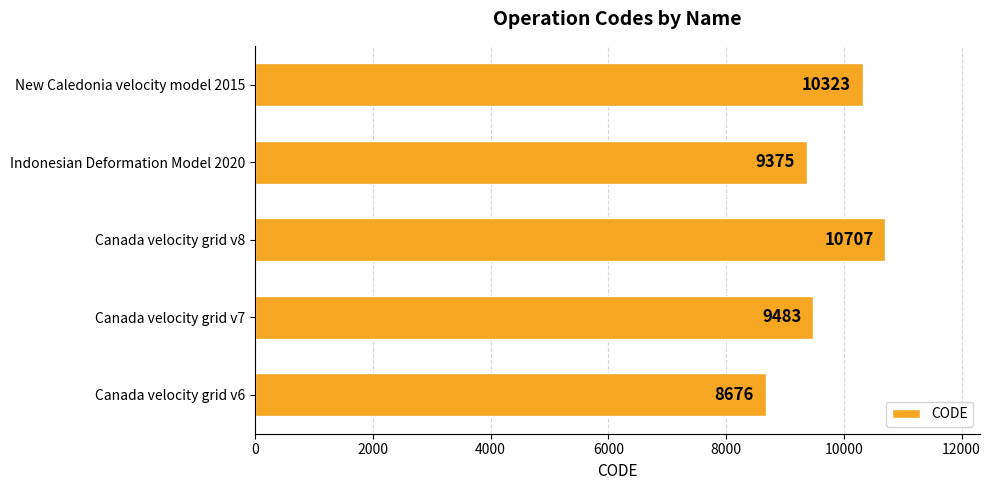

Are the bars grouped side by side (vs. stacked)?

No